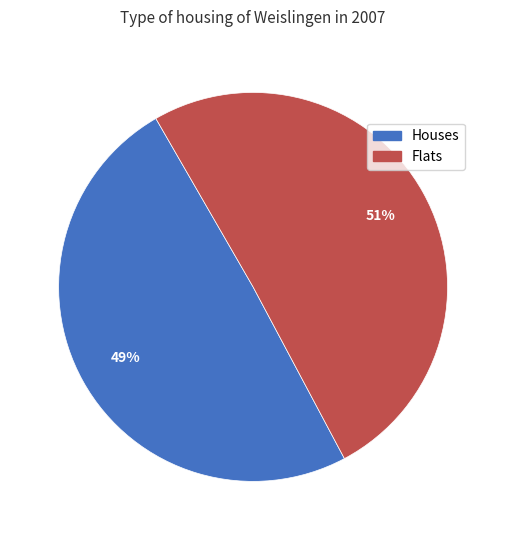

To the nearest percent, what is the average slice percentage?

50%